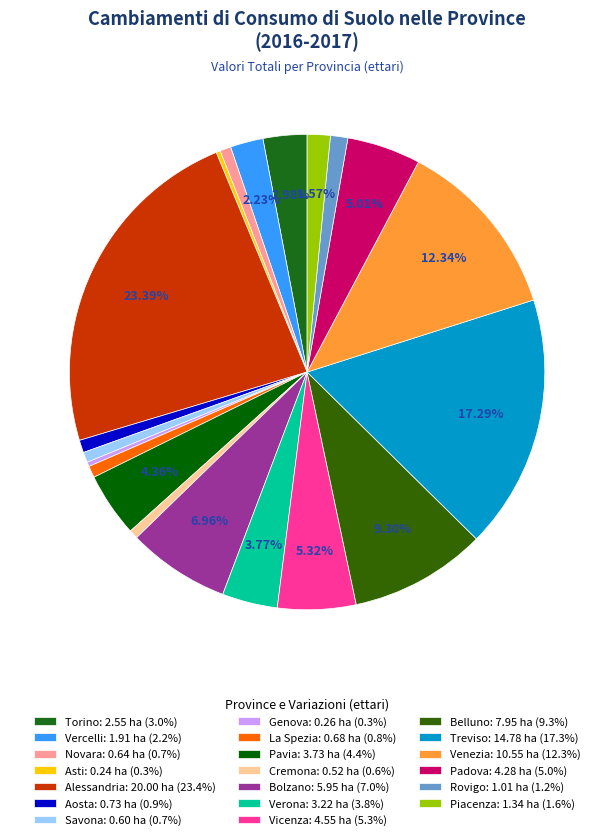

True or false: Piacenza accounts for 2% of the total.

True